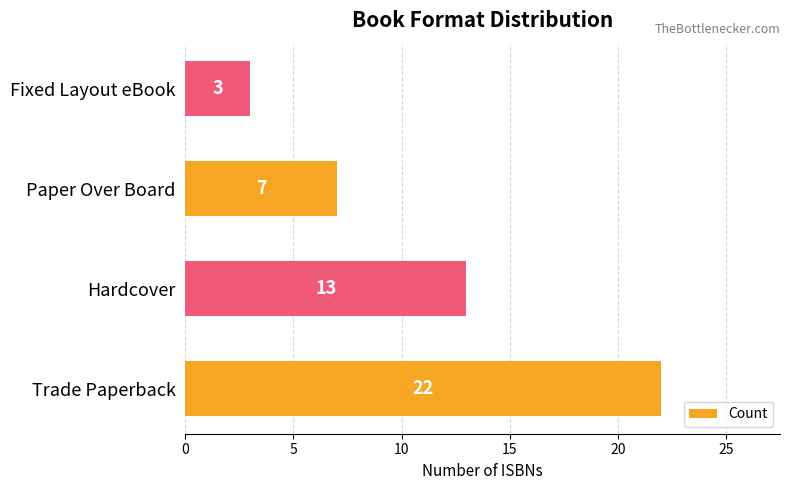

Reading top to bottom, extract all data points from this chart.

Fixed Layout eBook=3	Paper Over Board=7	Hardcover=13	Trade Paperback=22